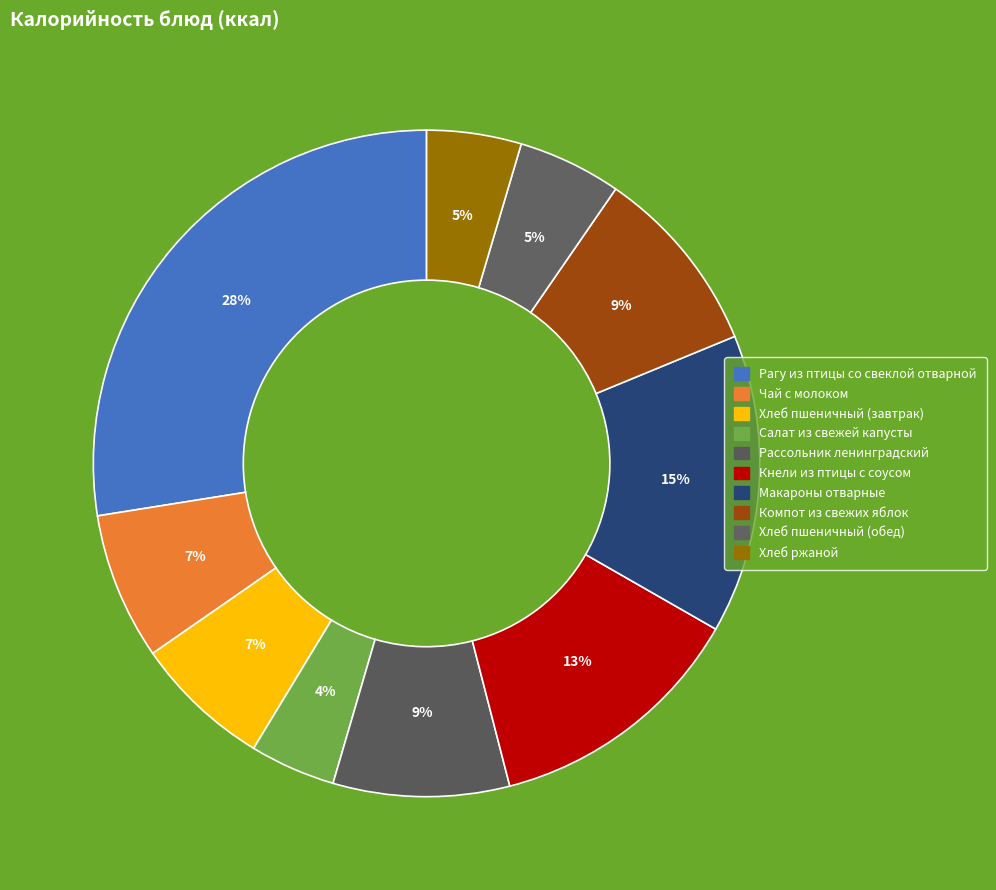

How many slices are in this pie chart?

10